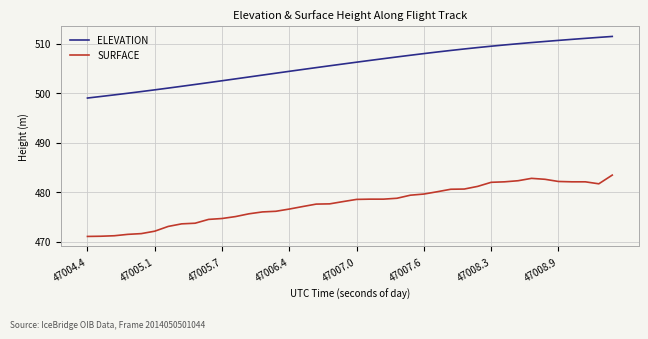

What is the difference between the maximum and minimum values in the SURFACE series?

12.4